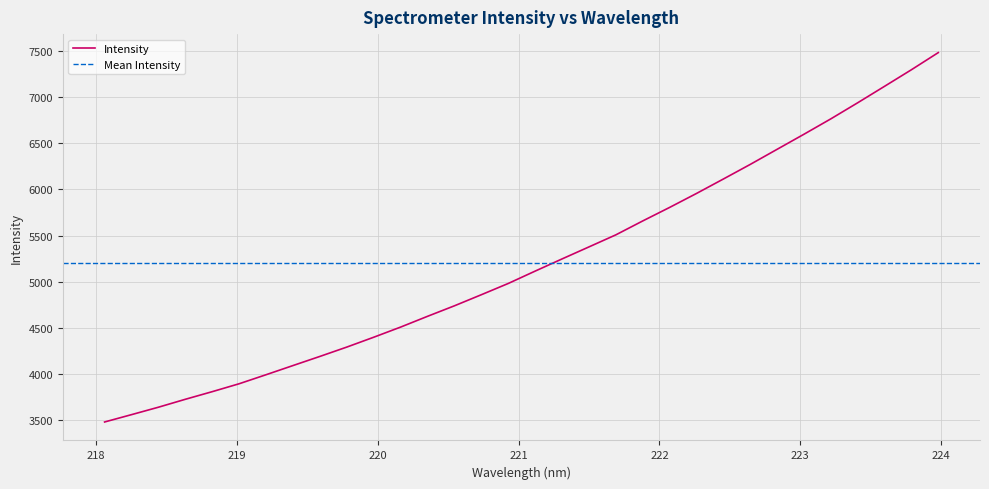

True or false: the data shows 12466.7 at 223.5987.

False